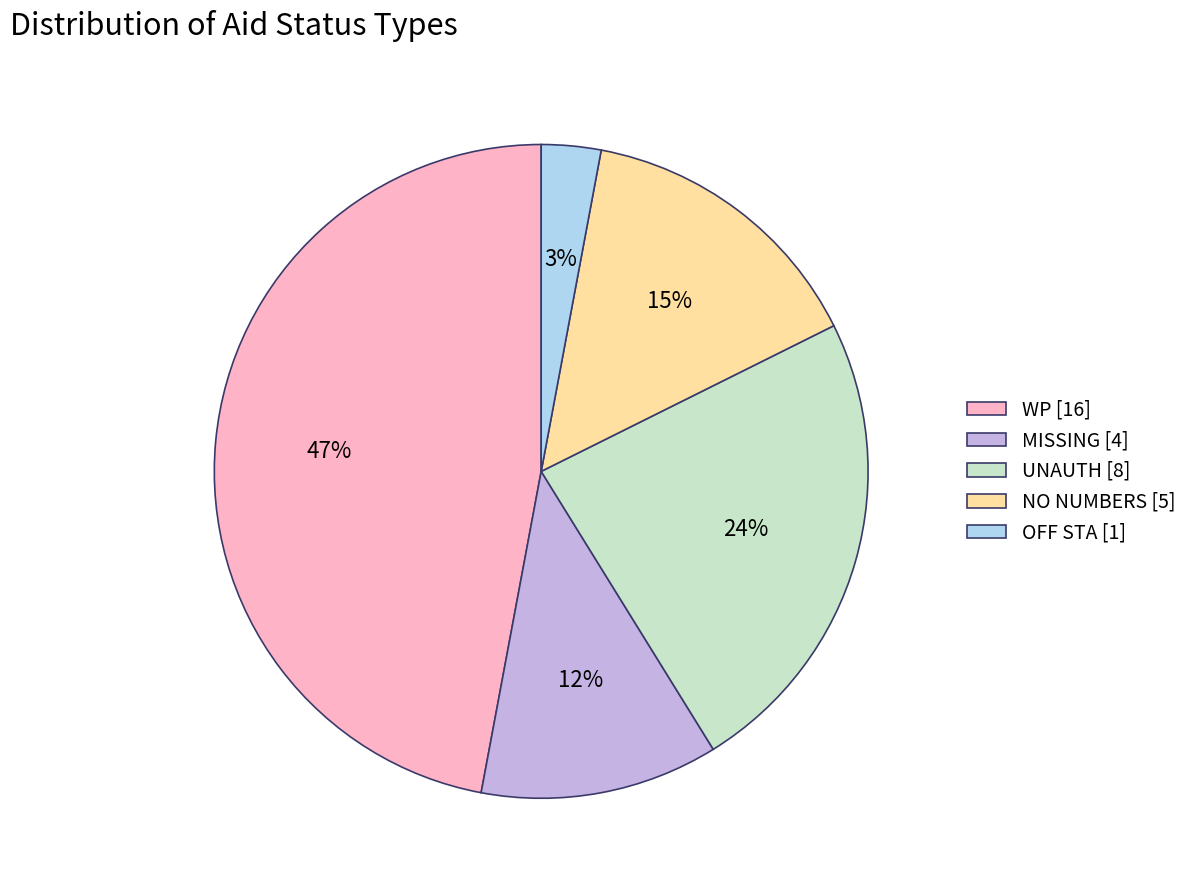

Is it true that MISSING is 19% of the pie?

False